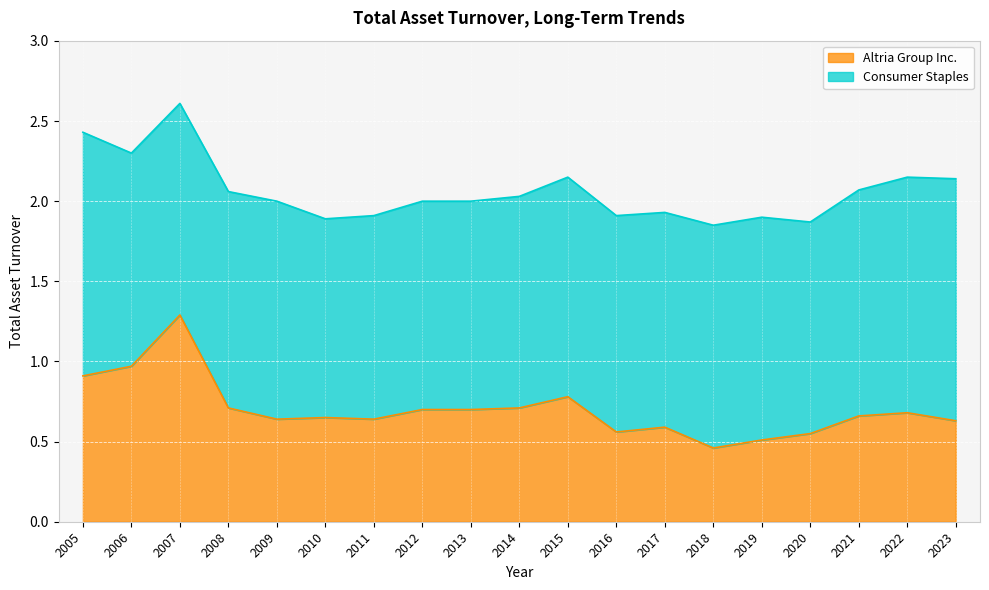

Reading left to right, extract all data points from this chart.

2005=0.9	2006=1.0	2007=1.3	2008=0.7	2009=0.6	2010=0.7	2011=0.6	2012=0.7	2013=0.7	2014=0.7	2015=0.8	2016=0.6	2017=0.6	2018=0.5	2019=0.5	2020=0.6	2021=0.7	2022=0.7	2023=0.6